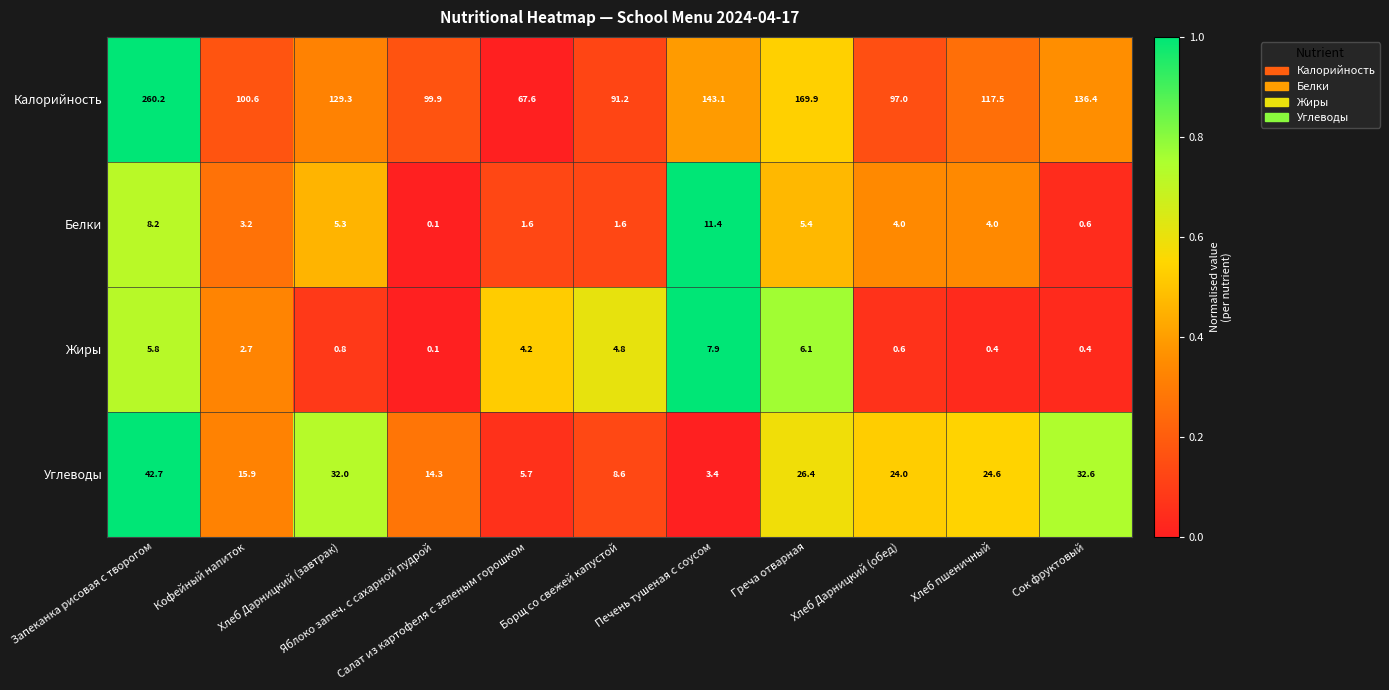

At which category does the chart reach its peak across all series?

Запеканка рисовая с творогом